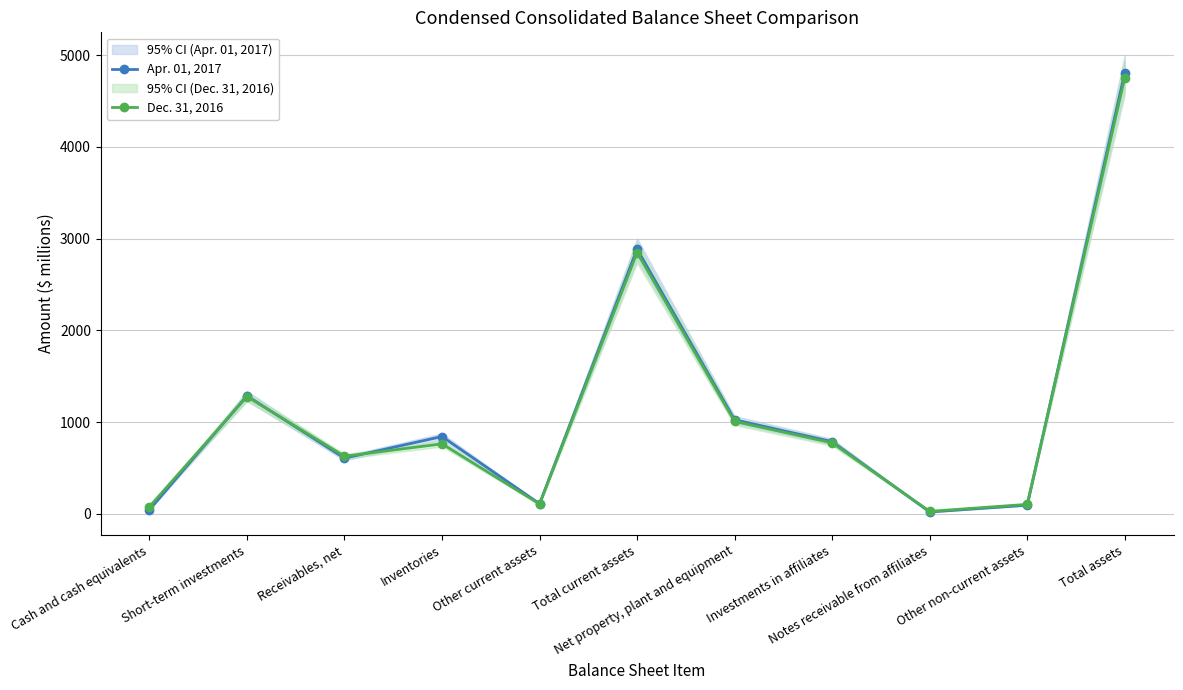

In Dec. 31, 2016, how many points are higher than both neighbors (excluding endpoints)?

3